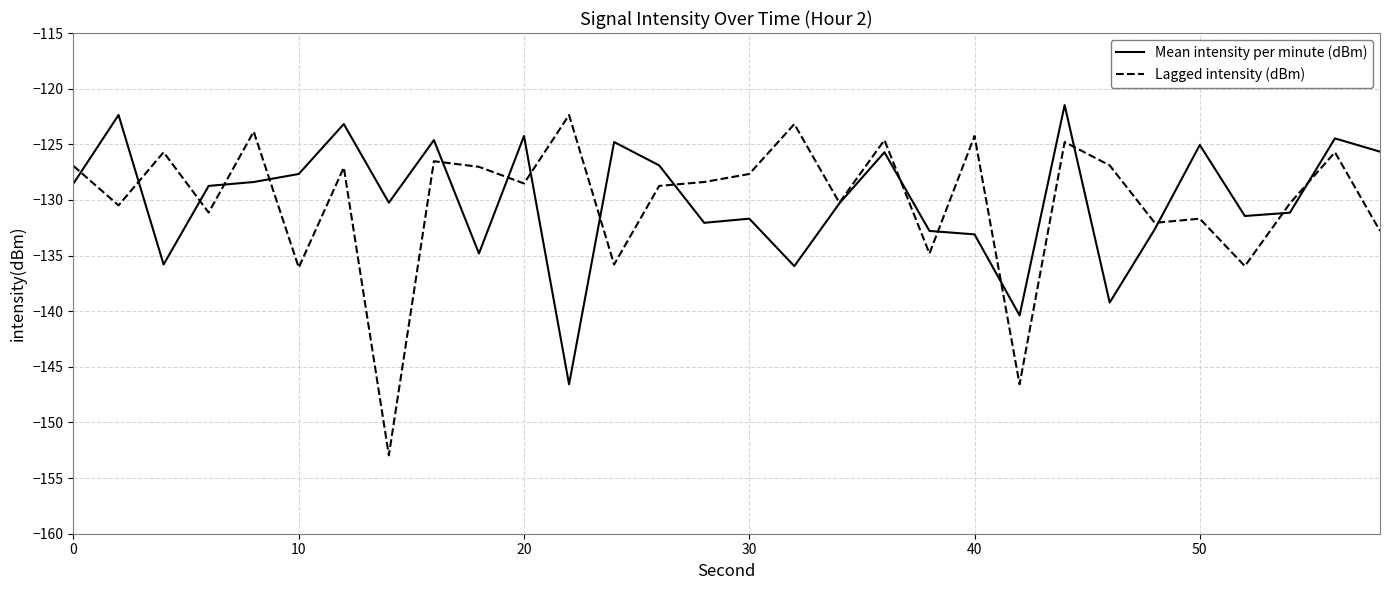

What is the maximum value for Lagged intensity (dBm)?

-122.4